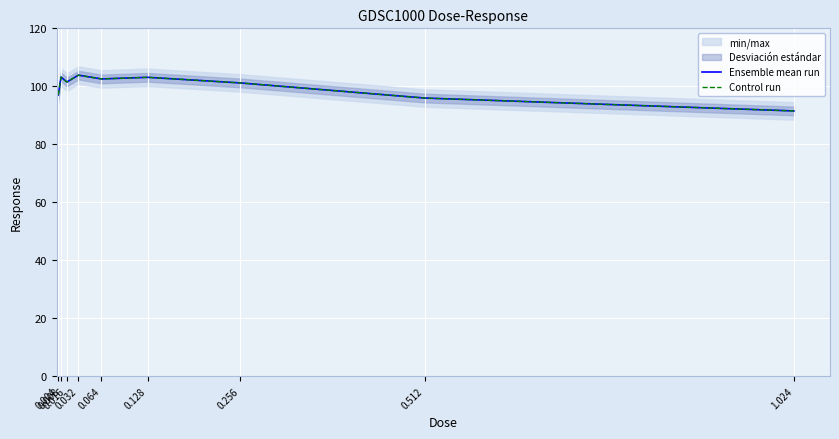

True or false: Control run and Ensemble mean run intersect in this chart.

False